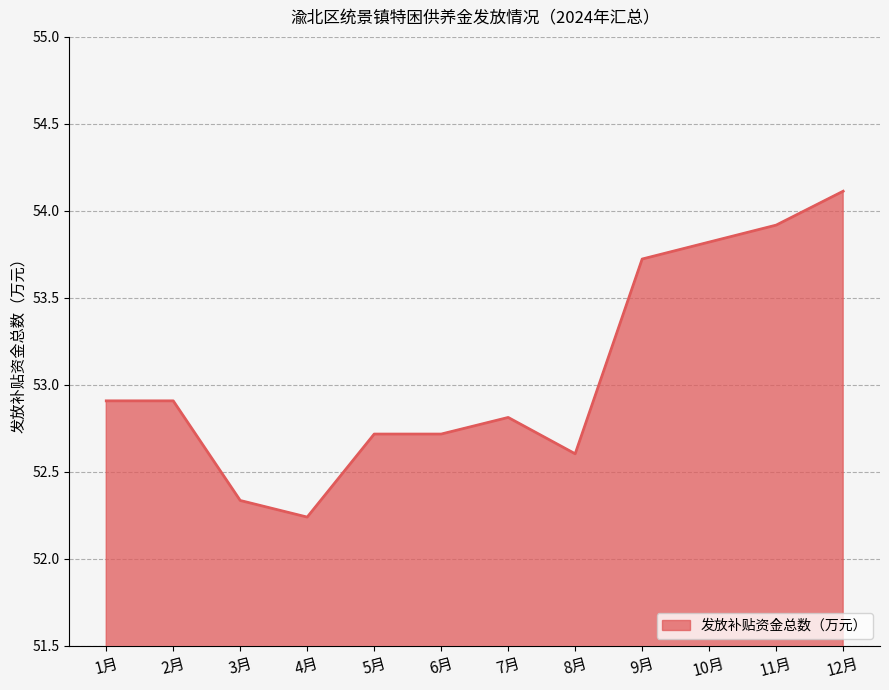

The value at 3月 is 52.3. True or false?

True